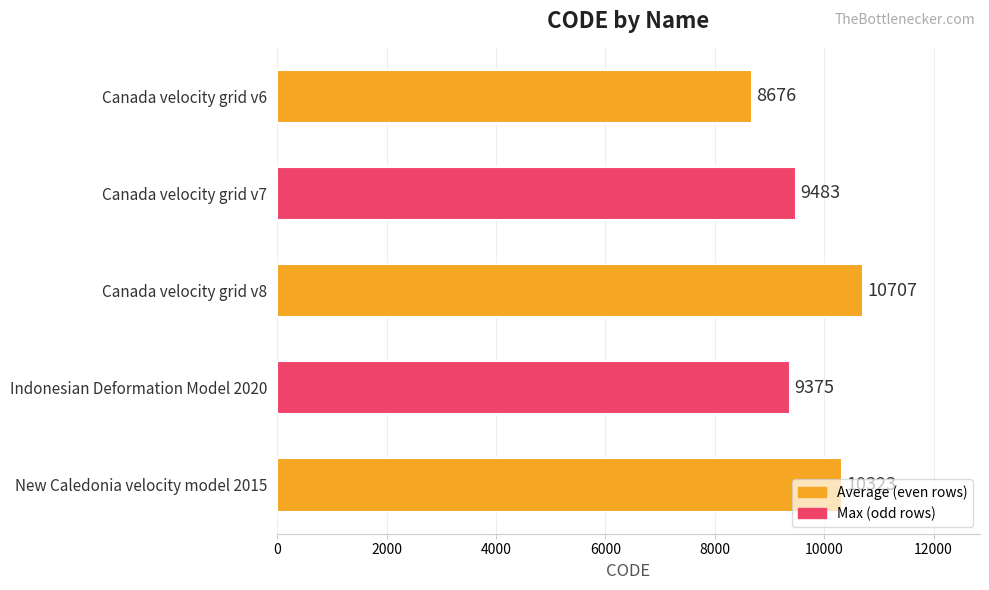

What is the label of the 3rd bar from the top?

Canada velocity grid v8